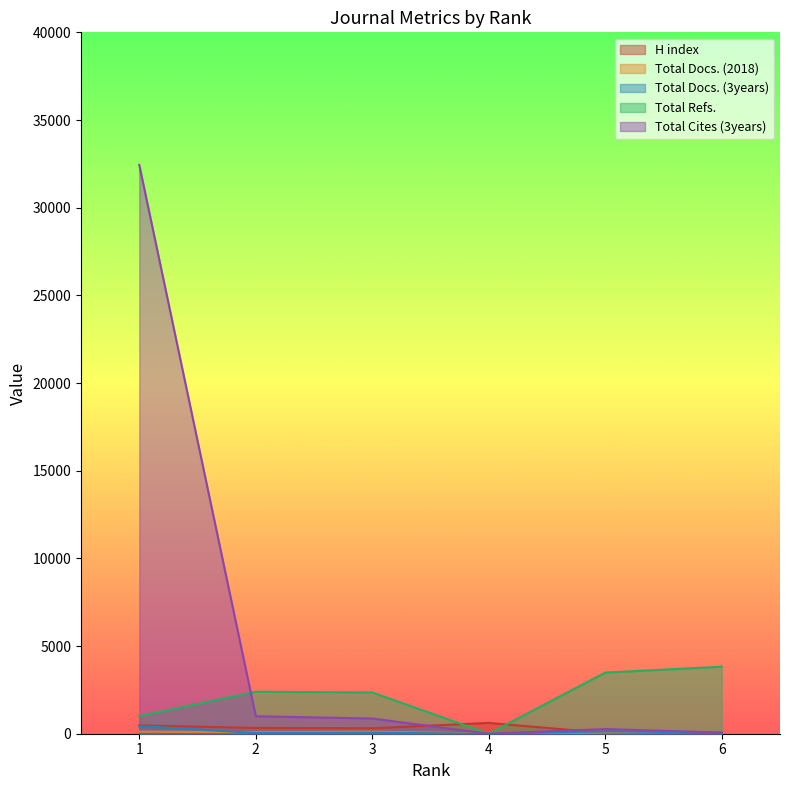

At how many categories does at least one series exceed 23181?

1